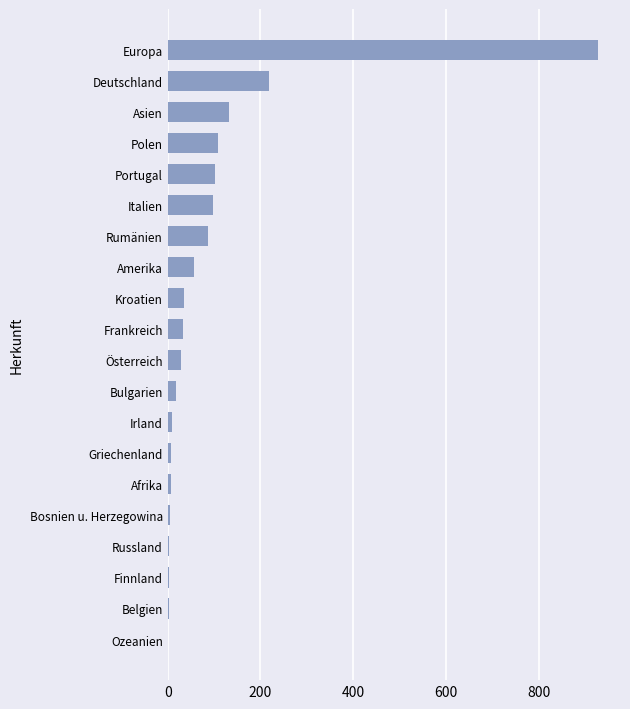

The chart shows a value of 218 at Deutschland. True or false?

True